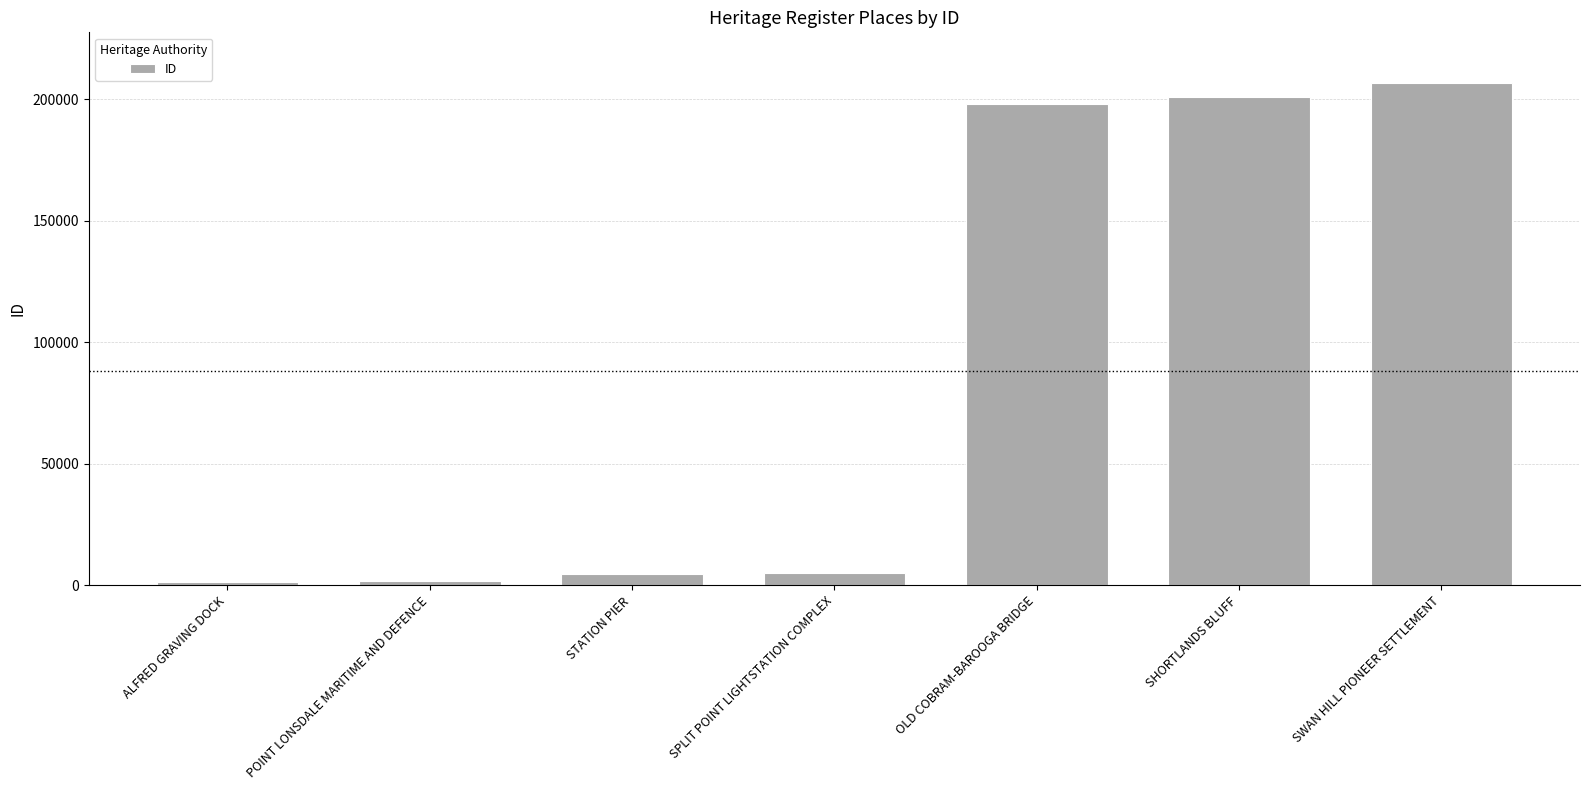

The chart shows a value of 101344 at SHORTLANDS BLUFF. True or false?

False